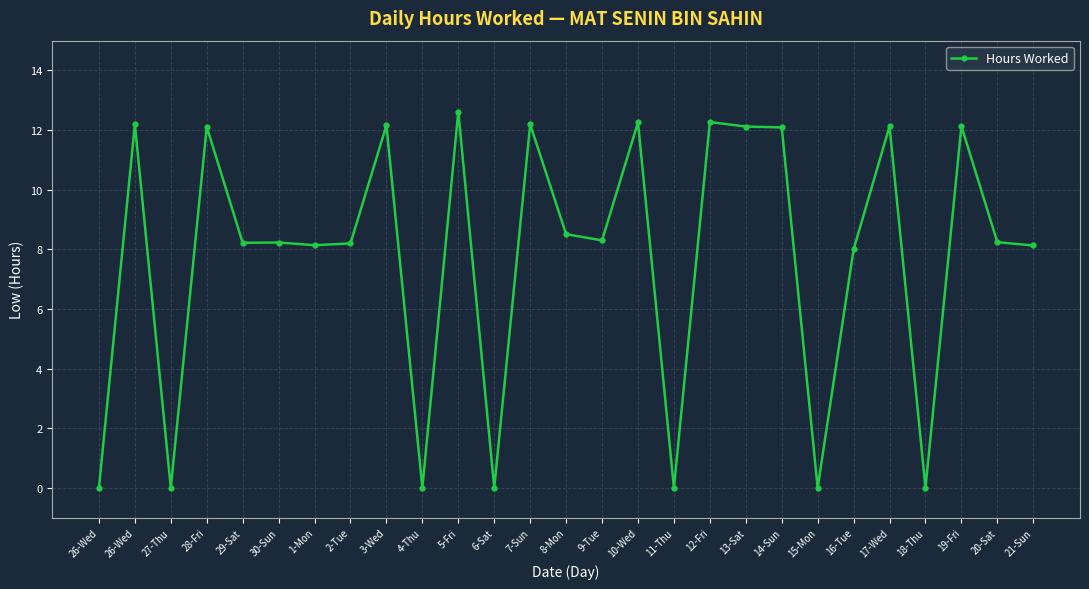

What is the difference between the second highest and second lowest values?

12.3